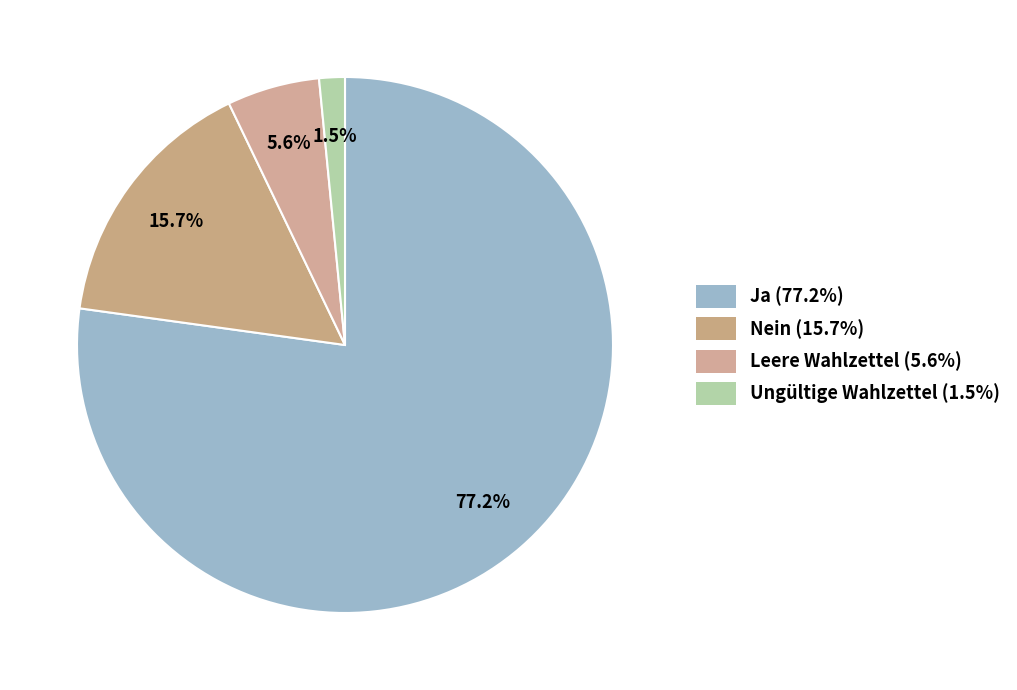

Is there any slice that represents more than half of the pie?

Yes